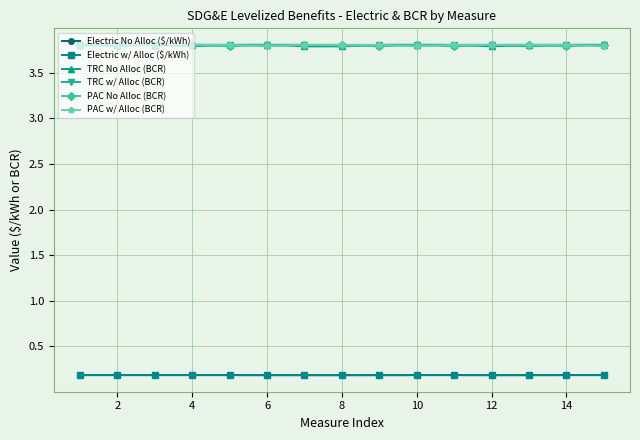

True or false: TRC No Alloc (BCR) and Electric w/ Alloc ($/kWh) intersect in this chart.

False